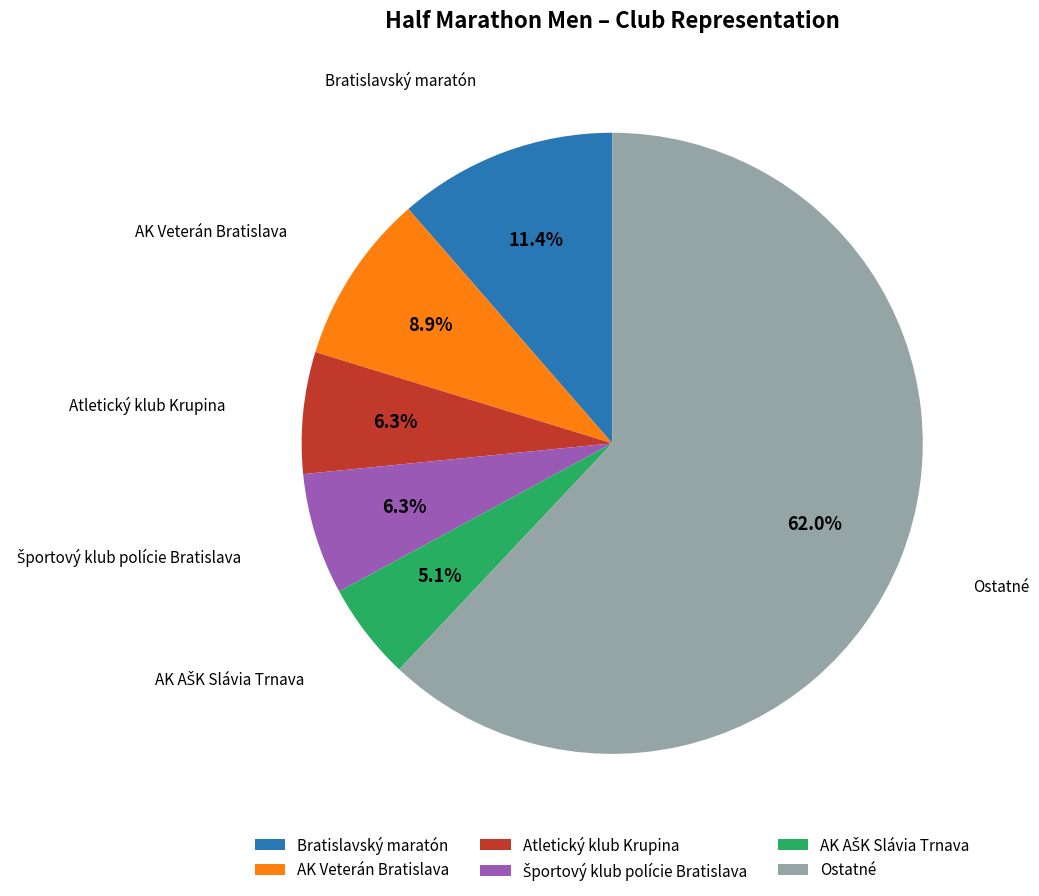

Is there a majority slice in this chart?

Yes